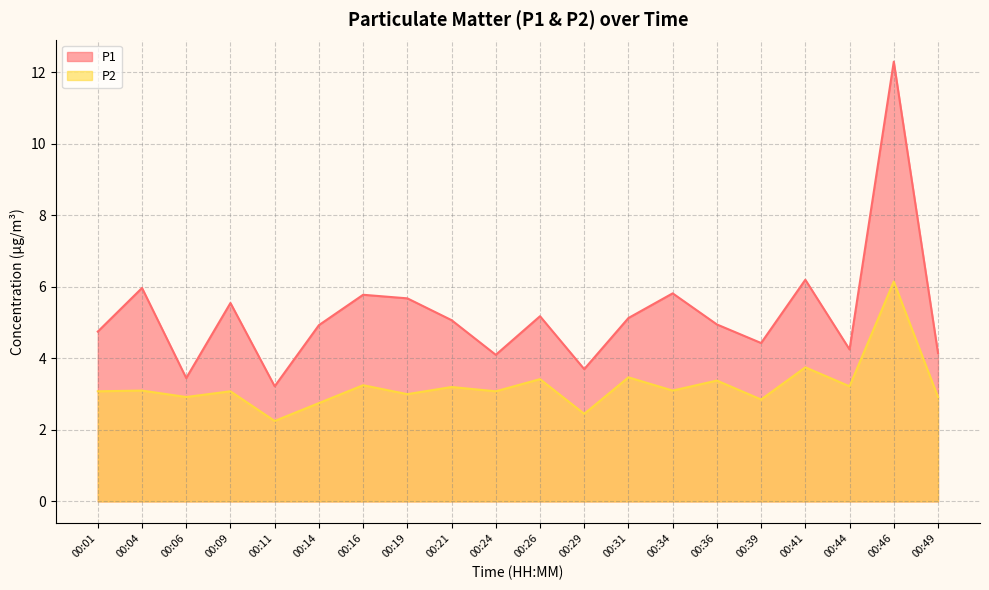

What are all the series names shown in the legend?

P1, P2